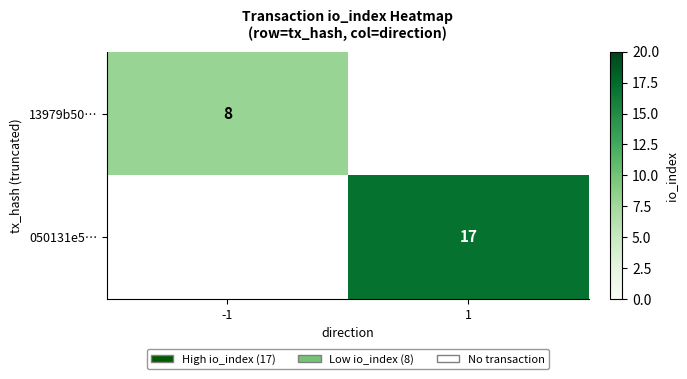

Which category has the lowest value across all series?

-1